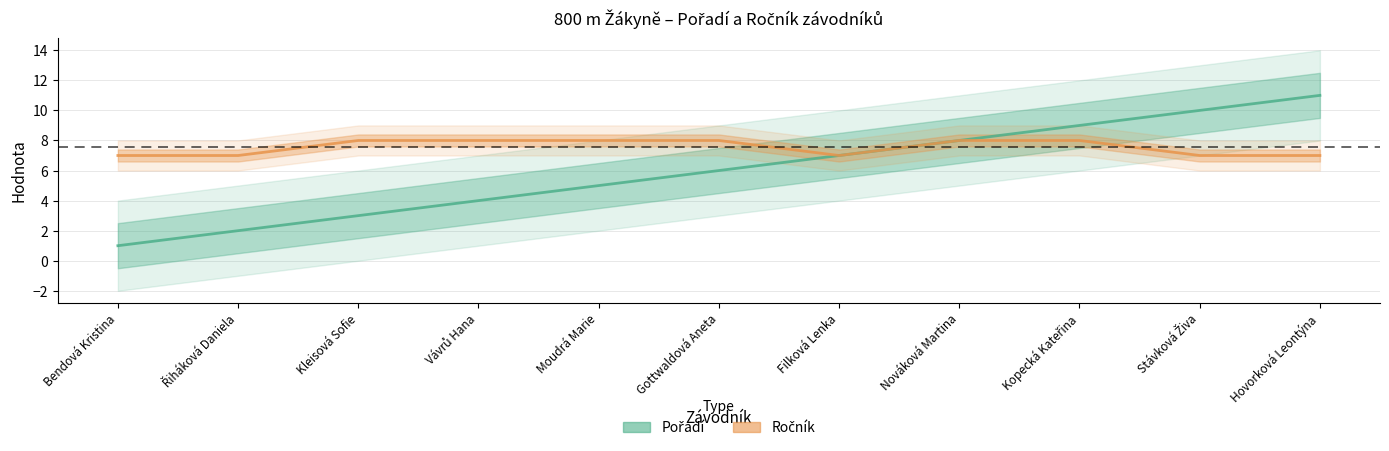

Which series has the largest total across all categories?

Ročník